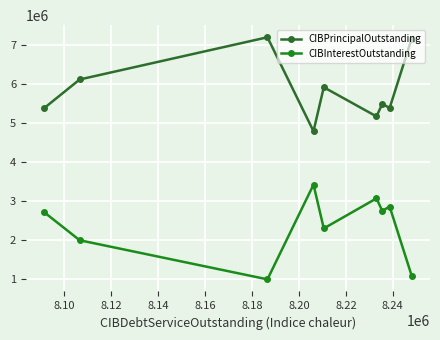

Which series has the widest spread of values?

CIBInterestOutstanding